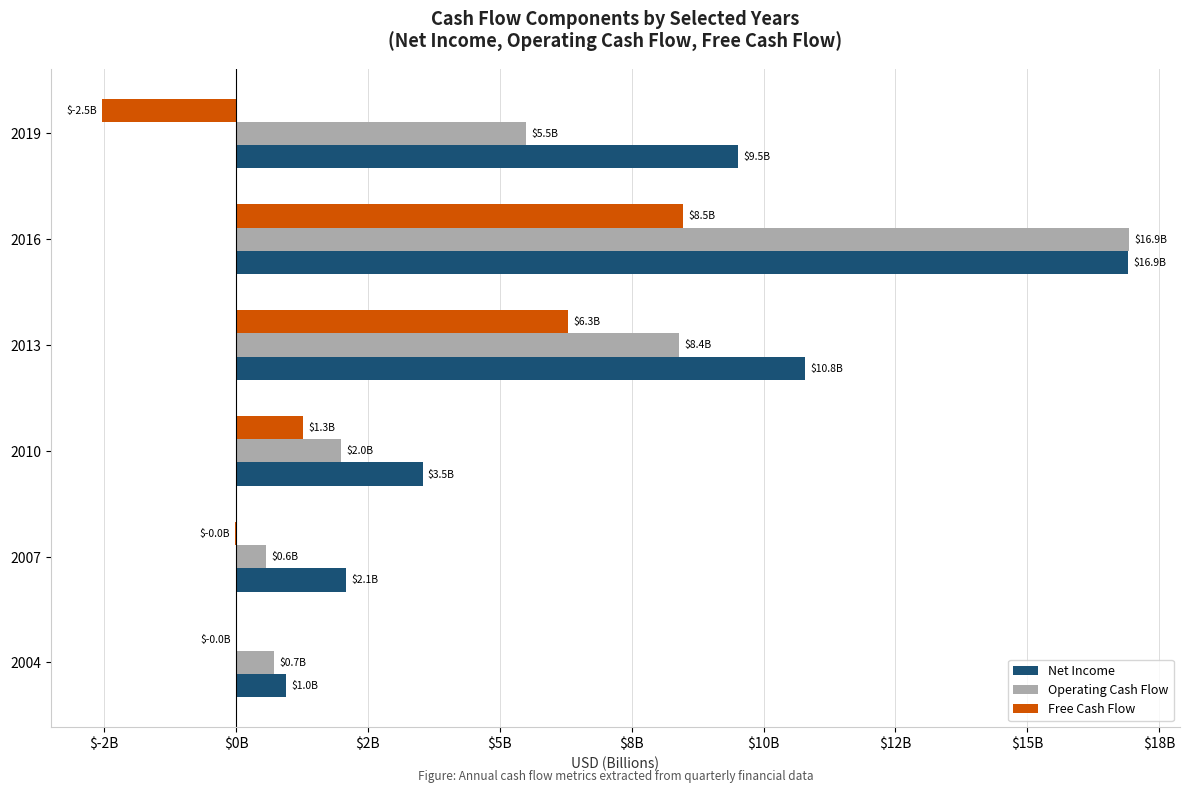

List the series in order of their overall mean, highest first.

Net Income, Operating Cash Flow, Free Cash Flow